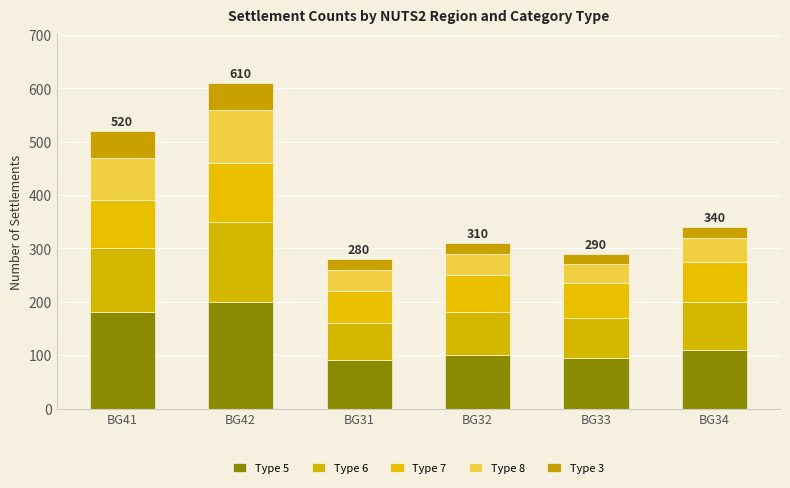

Which series has the widest spread of values?

Type 5